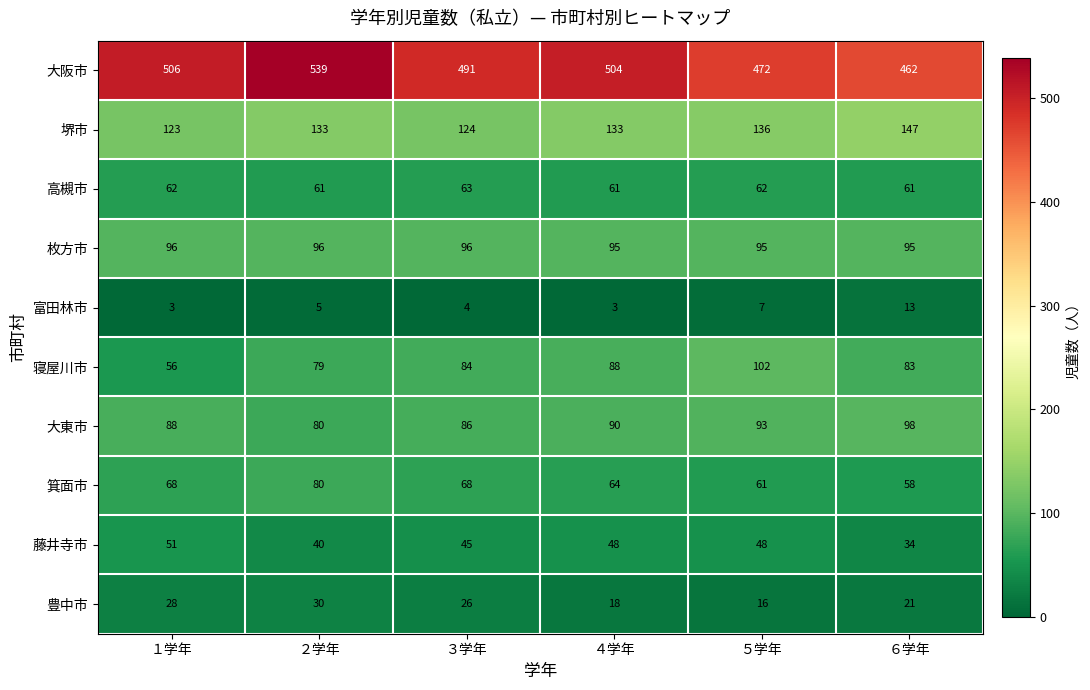

List the series in order of their peak value, highest first.

大阪市, 堺市, 寝屋川市, 大東市, 枚方市, 箕面市, 高槻市, 藤井寺市, 豊中市, 富田林市